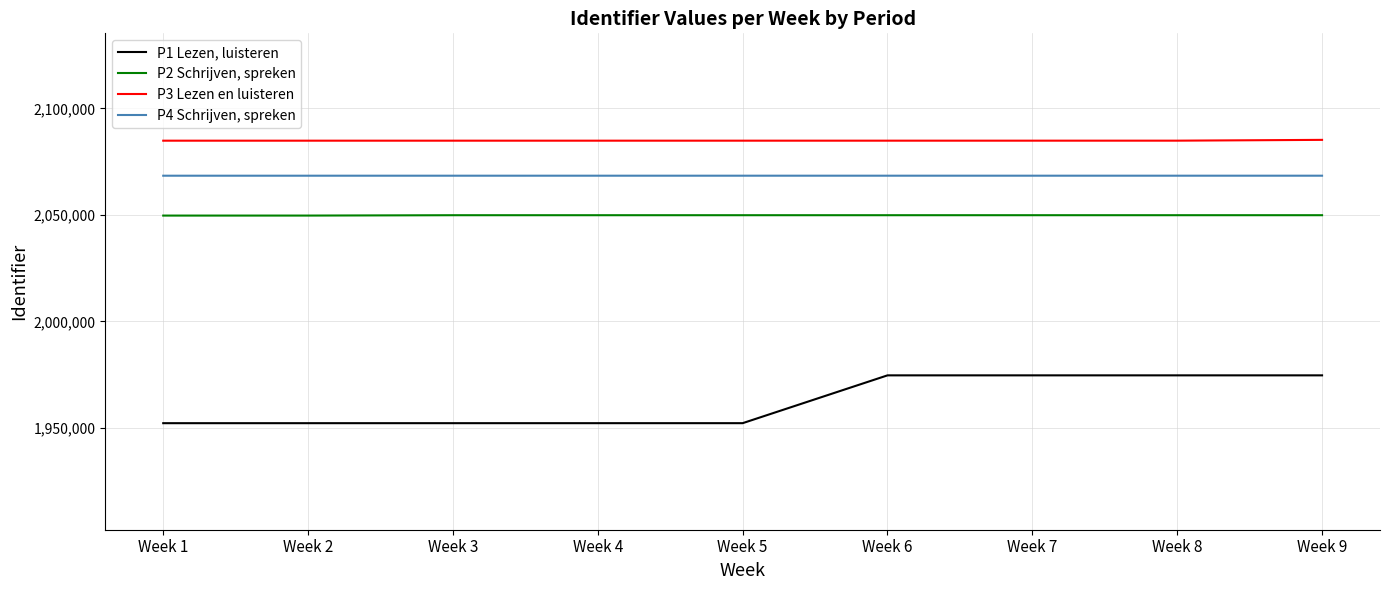

List the series in order of their peak value, lowest first.

P1 Lezen, luisteren, P2 Schrijven, spreken, P4 Schrijven, spreken, P3 Lezen en luisteren